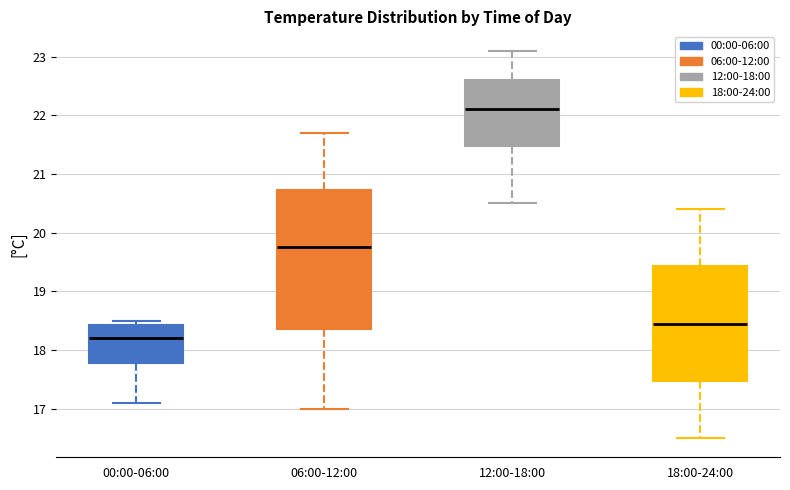

Reading left to right, transcribe this box plot: for each box, give where its median line is, the range the box spans, and where its two whiskers end, as read against the y-axis. The values are not printed on the chart, so give them approximately, as read against the axis.

00:00-06:00: median 18.2, box 17.8 to 18.4, whiskers 17.1 to 18.5
06:00-12:00: median 19.8, box 18.4 to 20.7, whiskers 17.0 to 21.7
12:00-18:00: median 22.1, box 21.5 to 22.6, whiskers 20.5 to 23.1
18:00-24:00: median 18.5, box 17.5 to 19.4, whiskers 16.5 to 20.4